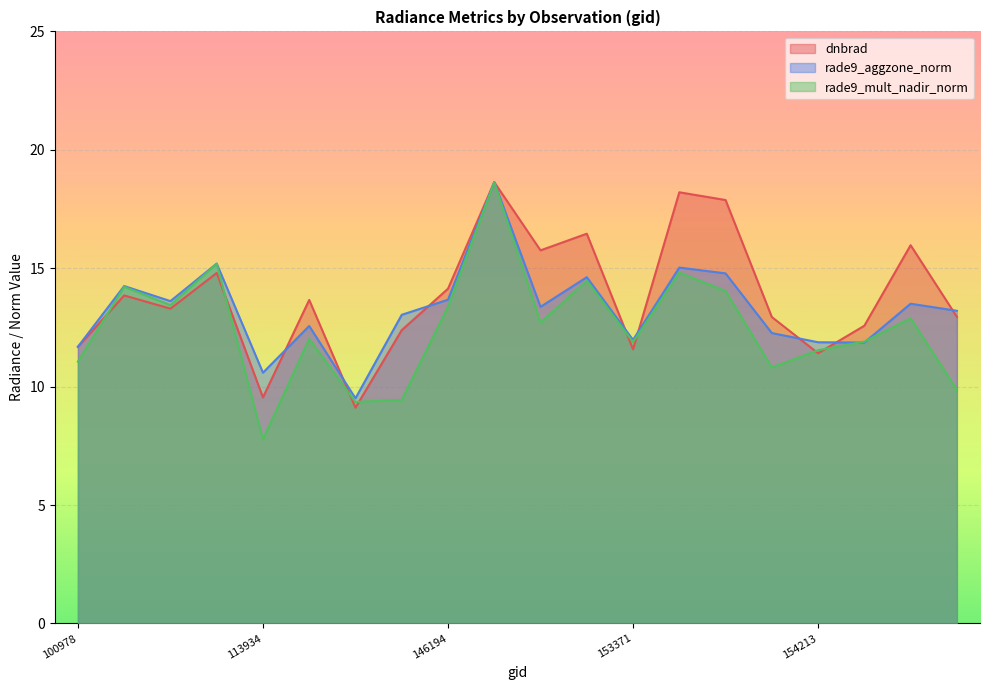

Which series ends up on top after the final intersection of dnbrad and rade9_aggzone_norm?

rade9_aggzone_norm